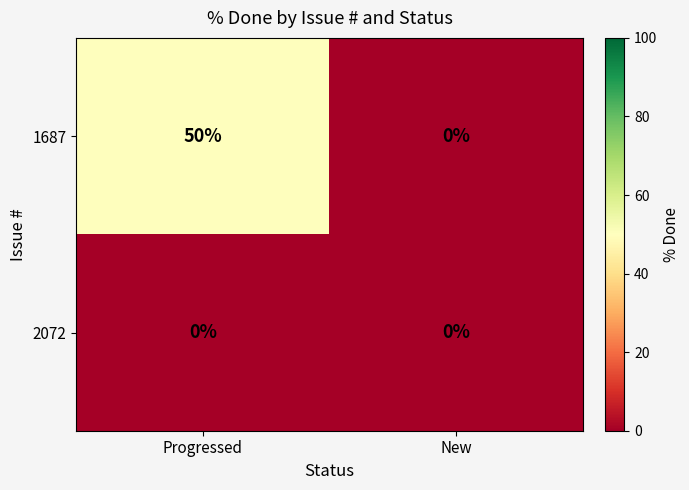

True or false: 2072 has a value of 0 at New.

True